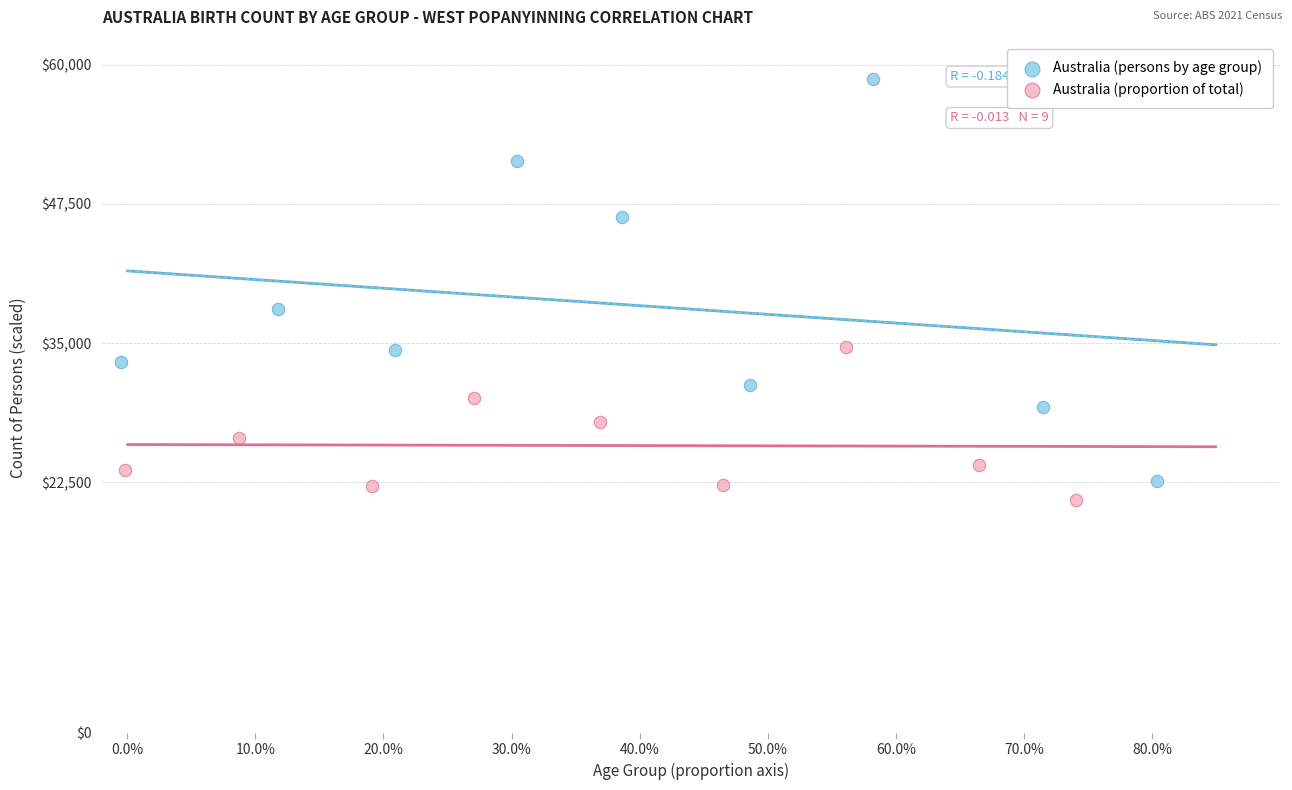

Which series has the widest spread of Y values?

Australia (persons by age group)